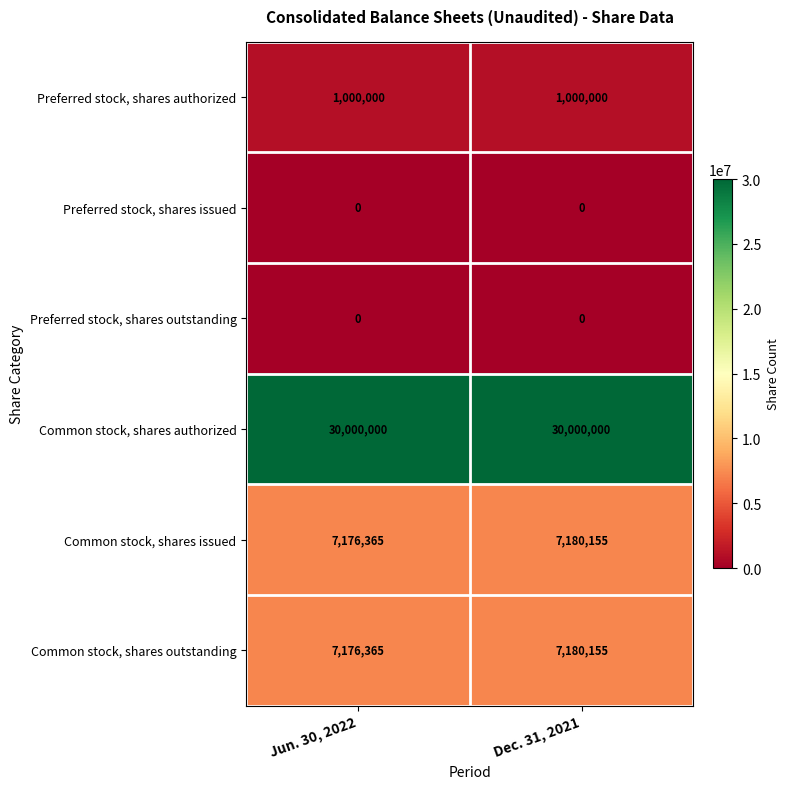

Is it true that Preferred stock, shares authorized equals 1778474 at Jun. 30, 2022?

False